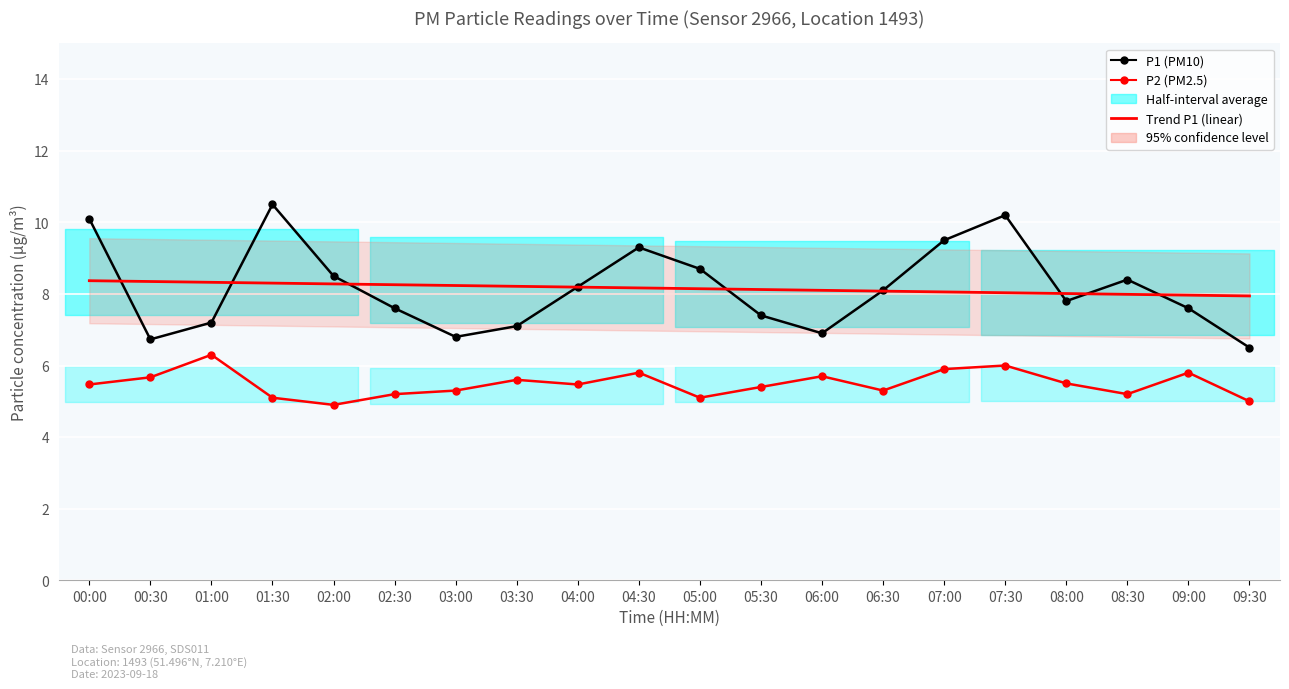

What is the spread (max minus min) of values at 00:30?

2.7